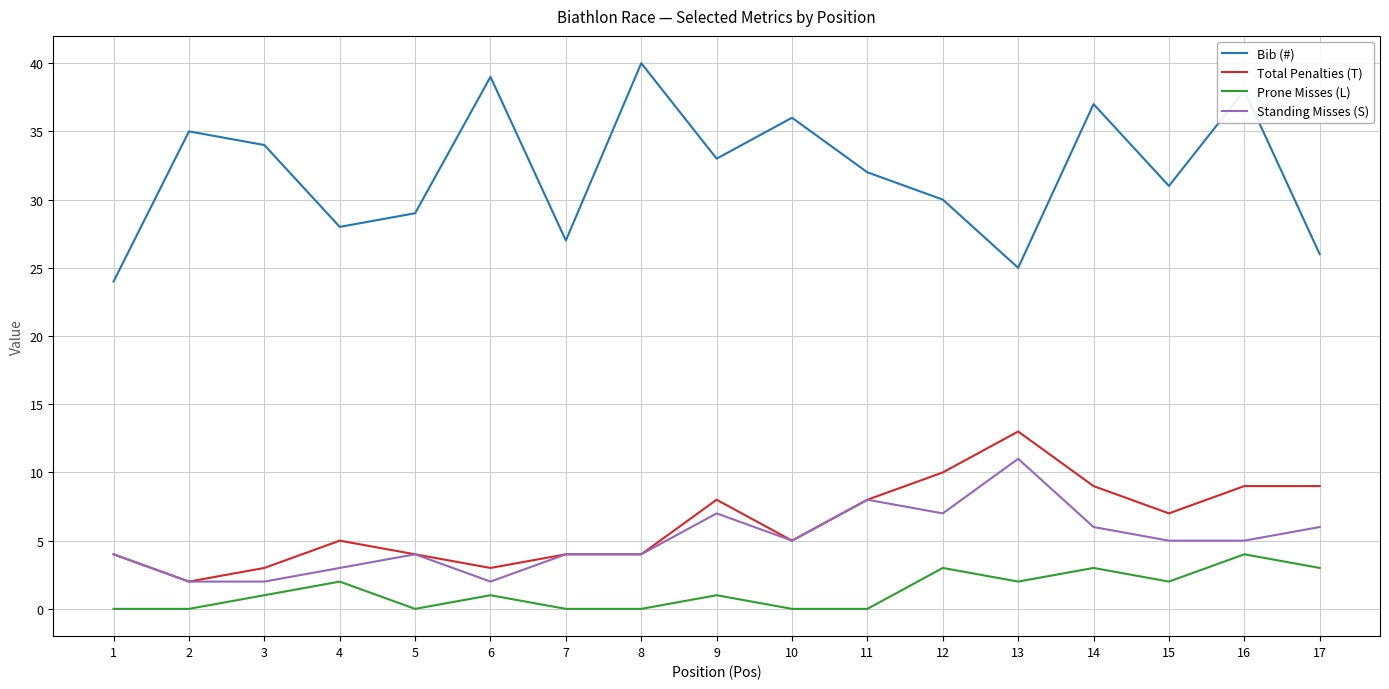

What is the difference between the Bib (#) values at 10 and 4?

8